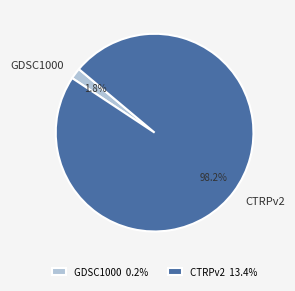

How much of the chart is everything except CTRPv2?

1.8%